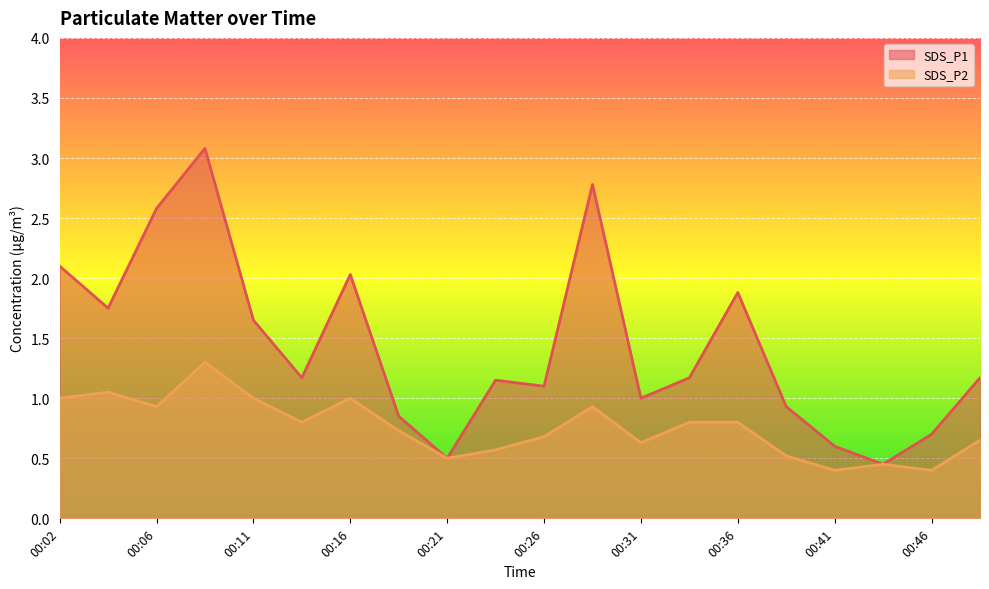

Rank the series by their maximum value, from highest to lowest.

SDS_P1, SDS_P2